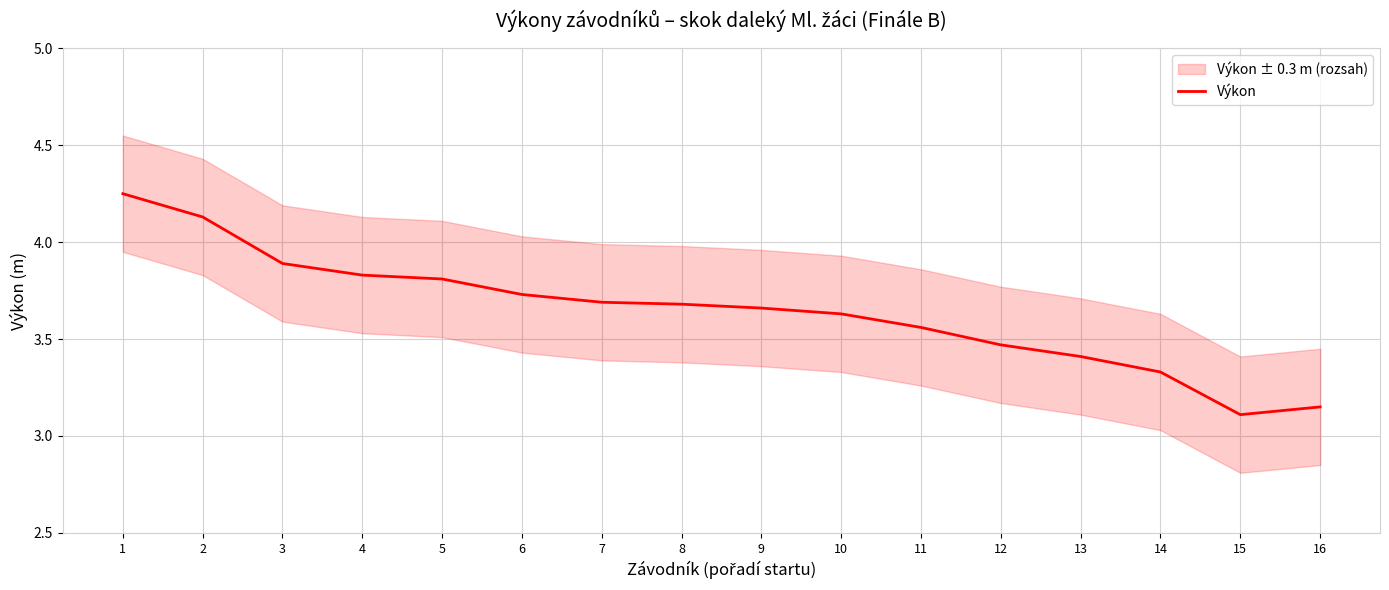

What is the minimum value shown in the chart?

3.1